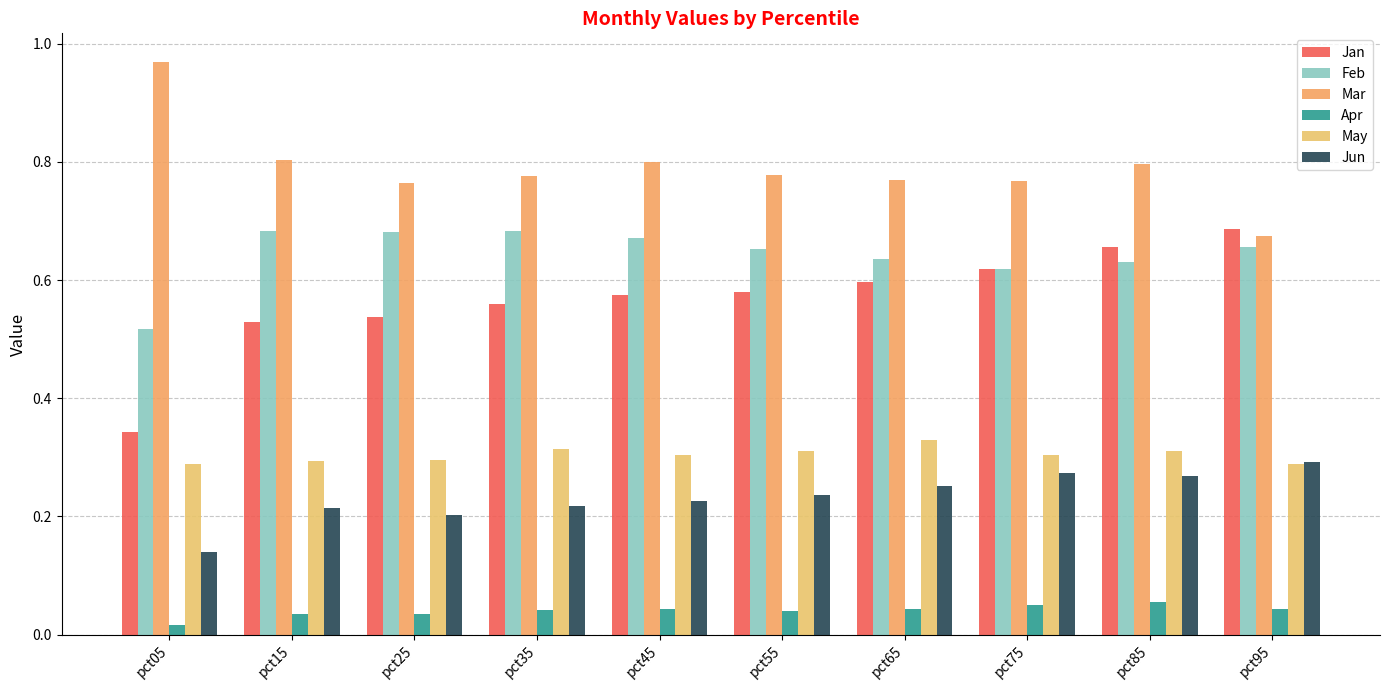

The value of Apr at pct95 is 0.0. True or false?

False